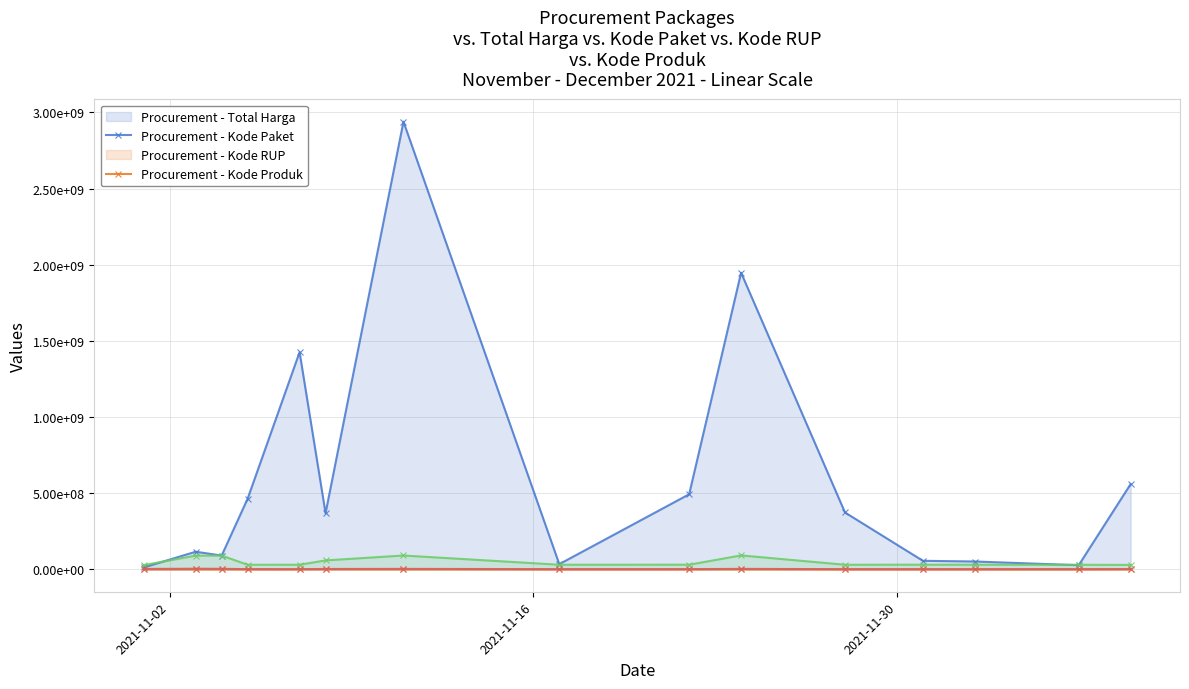

True or false: Kode Produk and Kode RUP cross at least once.

False